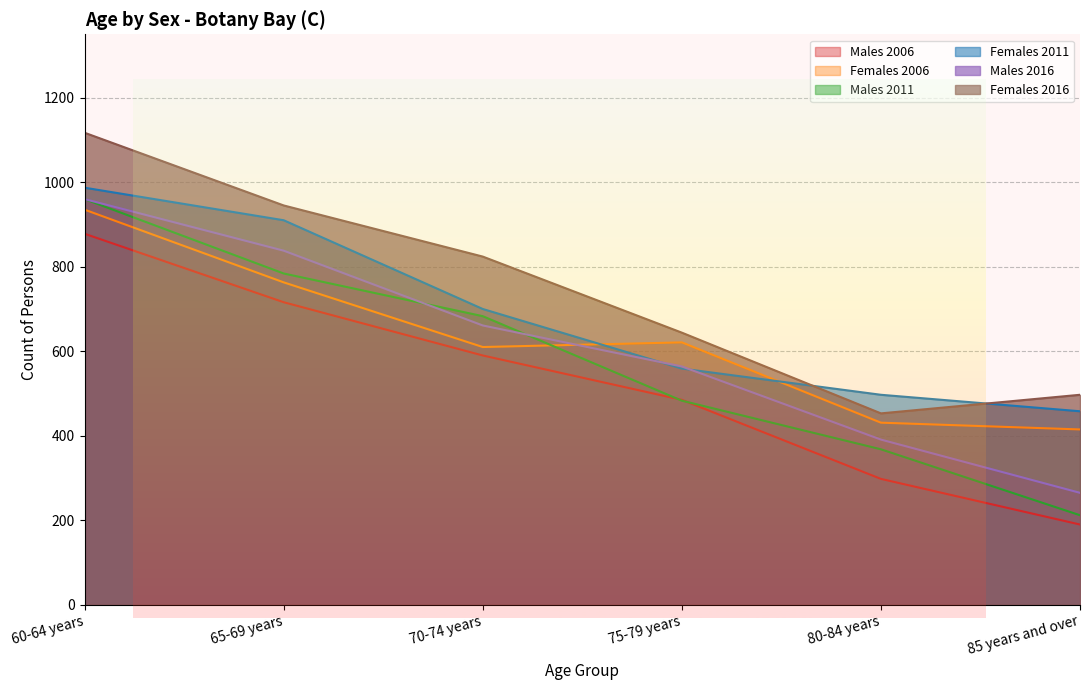

True or false: Males 2006 has more than 2 points higher than both neighbors.

False